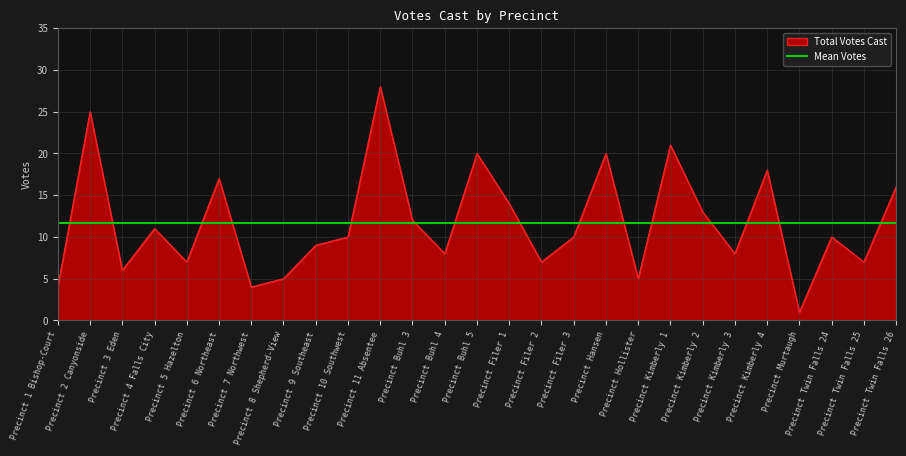

True or false: there are more than 2 points higher than both neighbors.

True